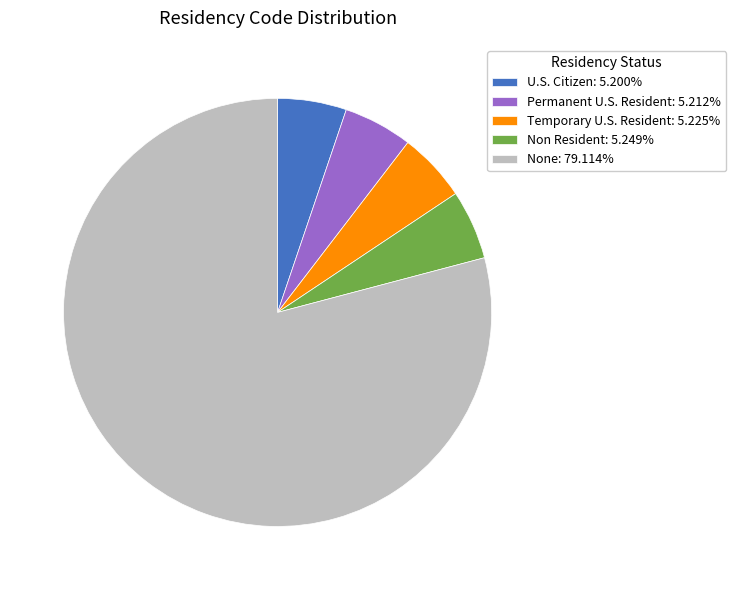

Is the sum of Permanent U.S. Resident: 5.212% and None: 79.114% greater than half?

Yes